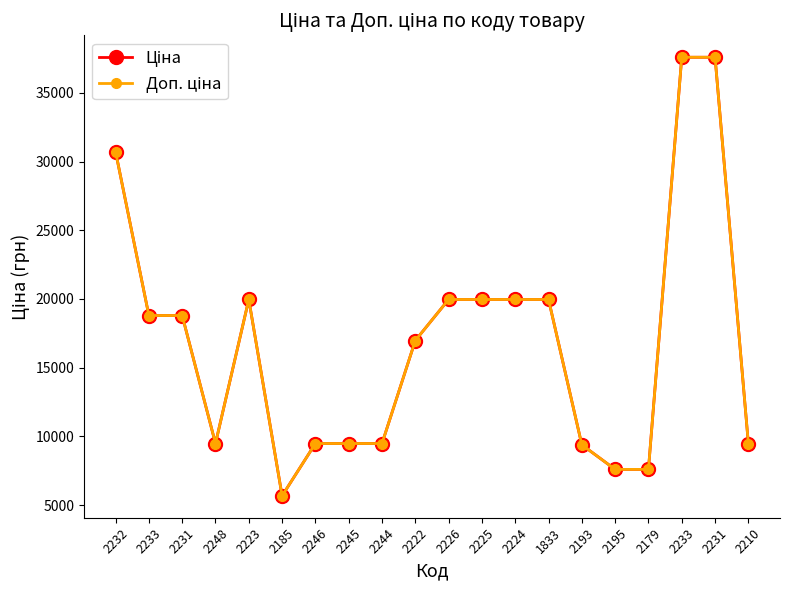

Does the chart have visible grid lines?

No